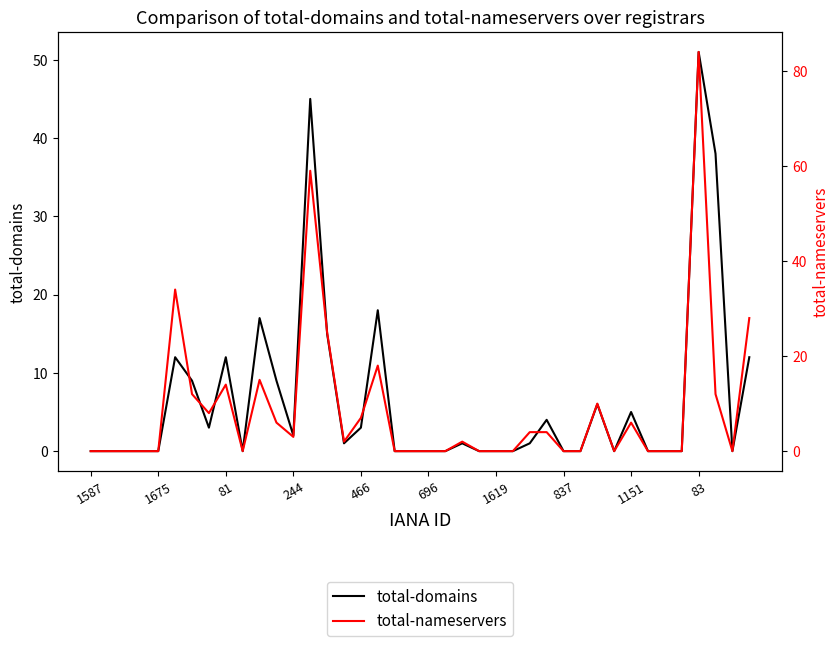

Rank the series by their maximum value, from highest to lowest.

total-nameservers, total-domains